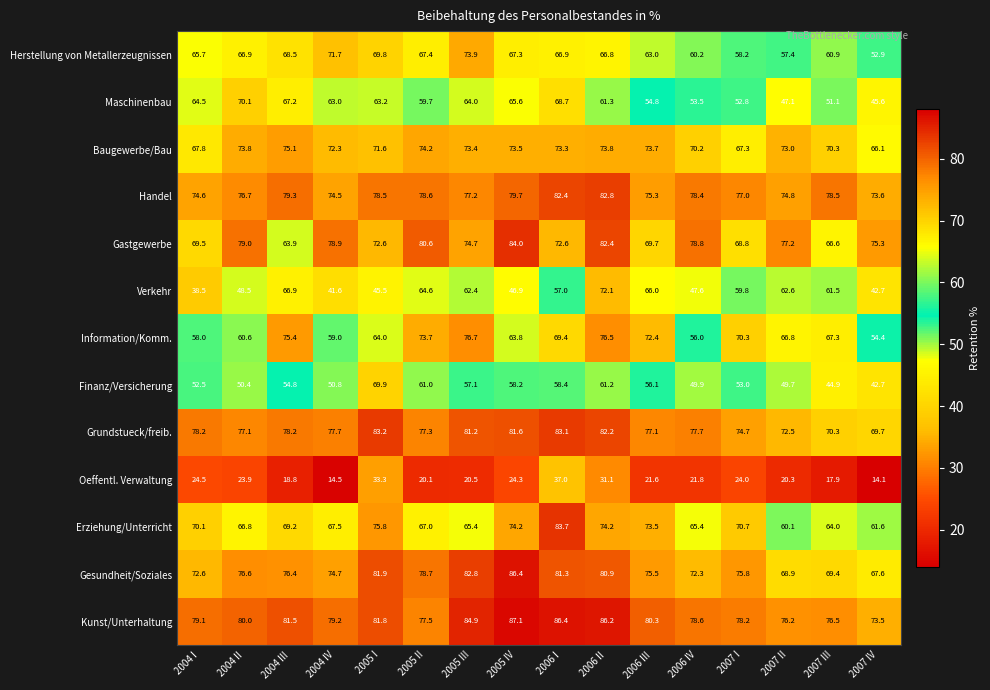

Which category has the lowest value across all series?

2007 IV